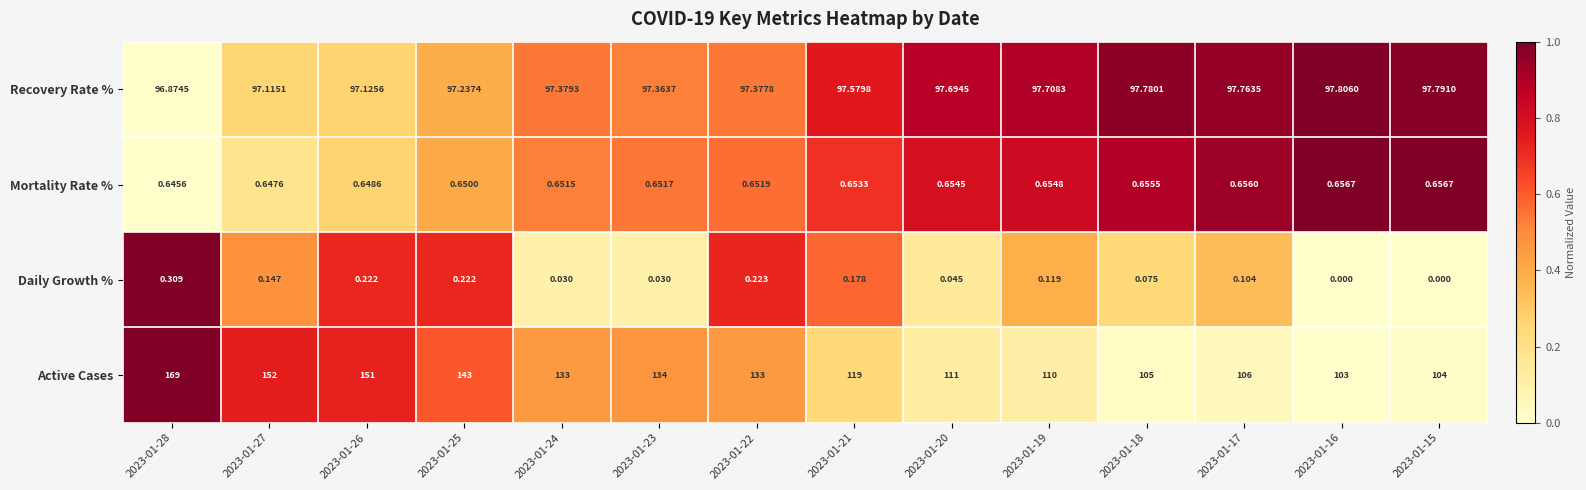

At 2023-01-27, list the series in order from largest to smallest.

Active Cases, Recovery Rate %, Mortality Rate %, Daily Growth %